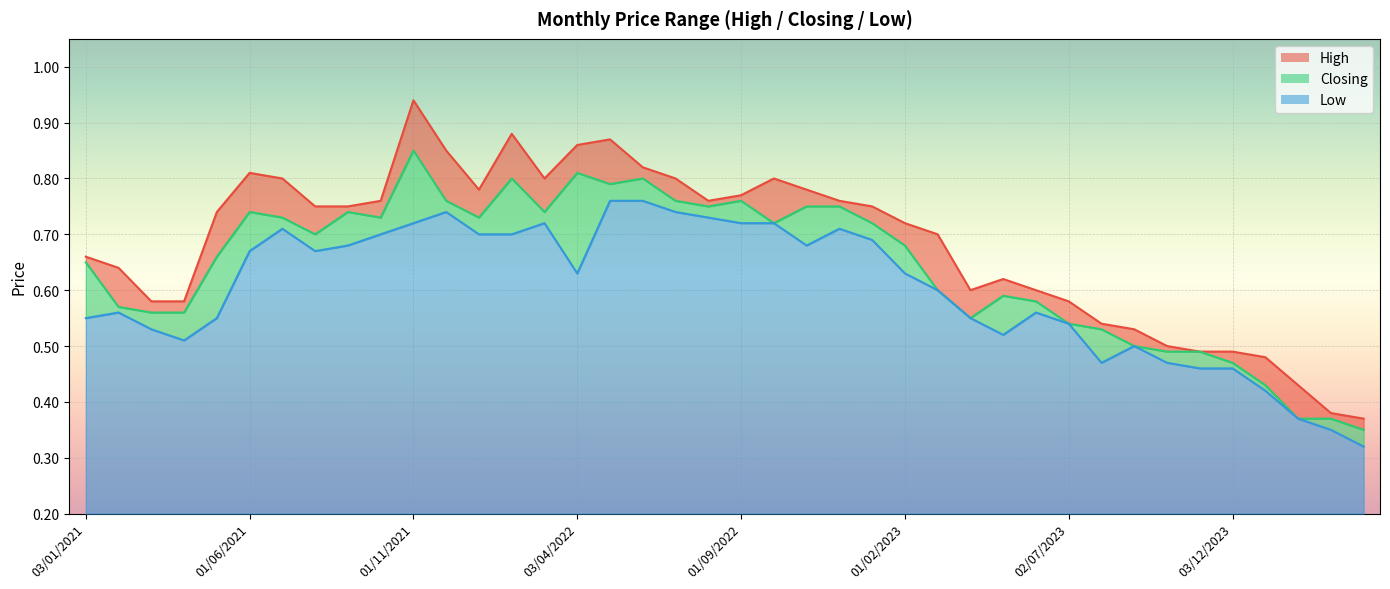

Does the chart display data point markers on the line(s)?

No